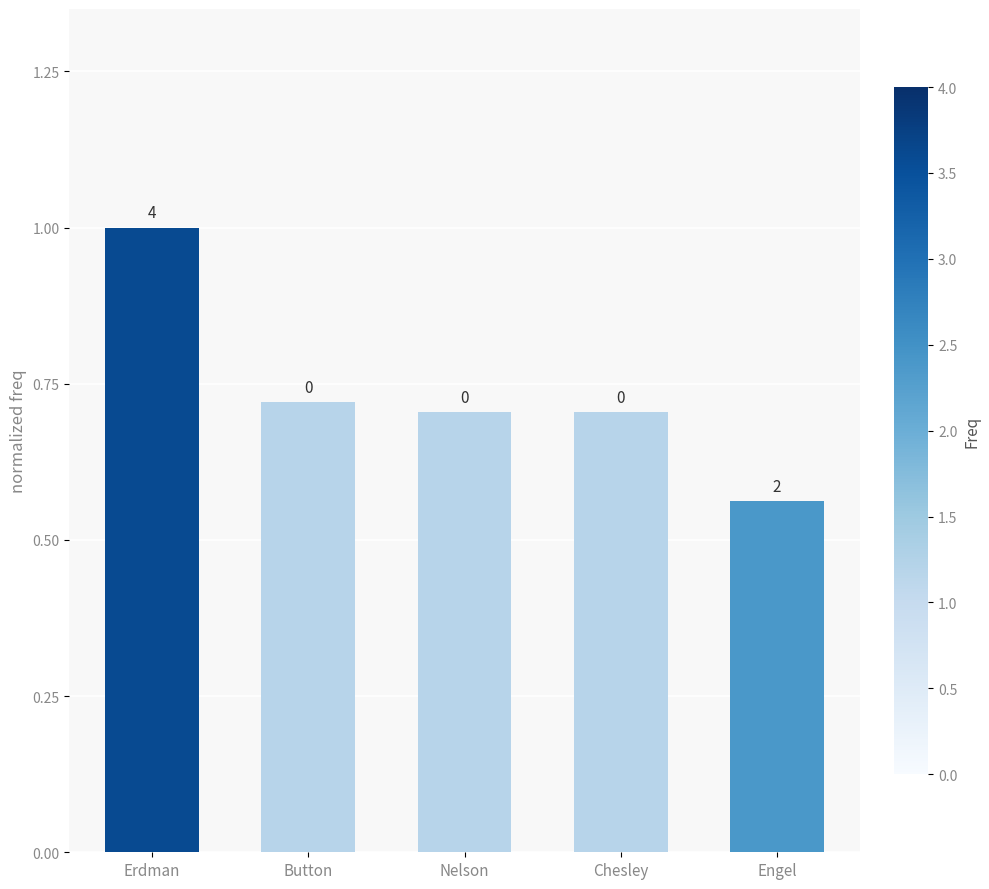

The value at Engel is 0.6. True or false?

True